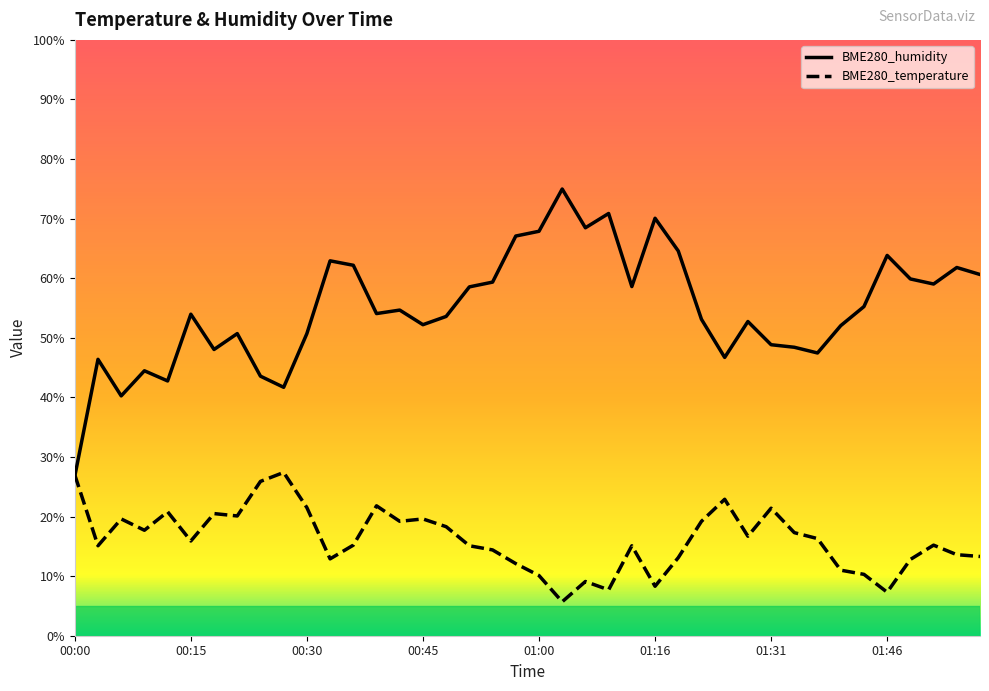

Rank the series at 00:33 from highest to lowest value.

BME280_humidity, BME280_temperature